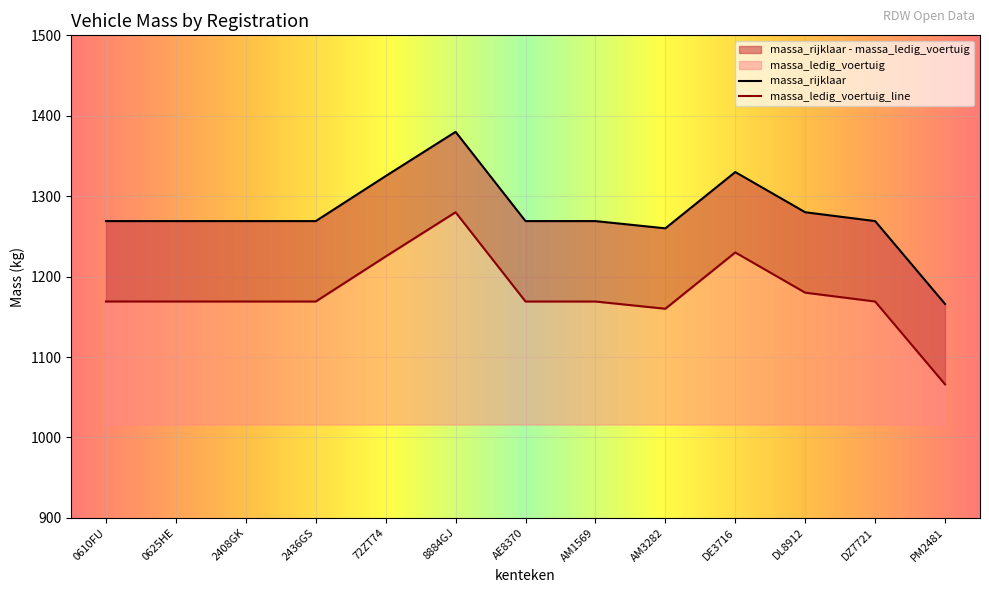

How many lines are shown in the chart?

2